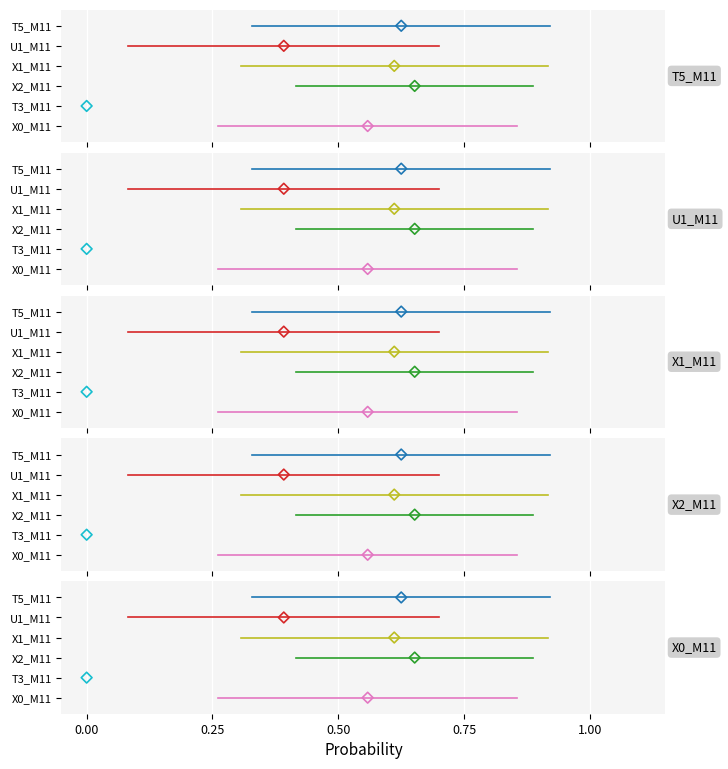

What are all the series names shown in the legend?

X0_M11, T3_M11, X2_M11, X1_M11, U1_M11, T5_M11